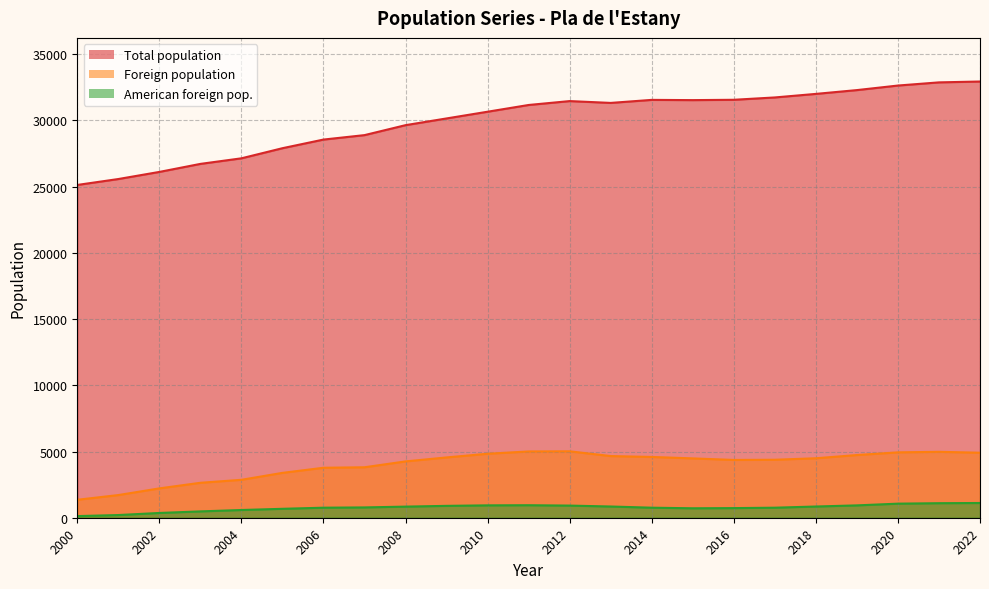

At which label is Total population closest to 29035?

2007